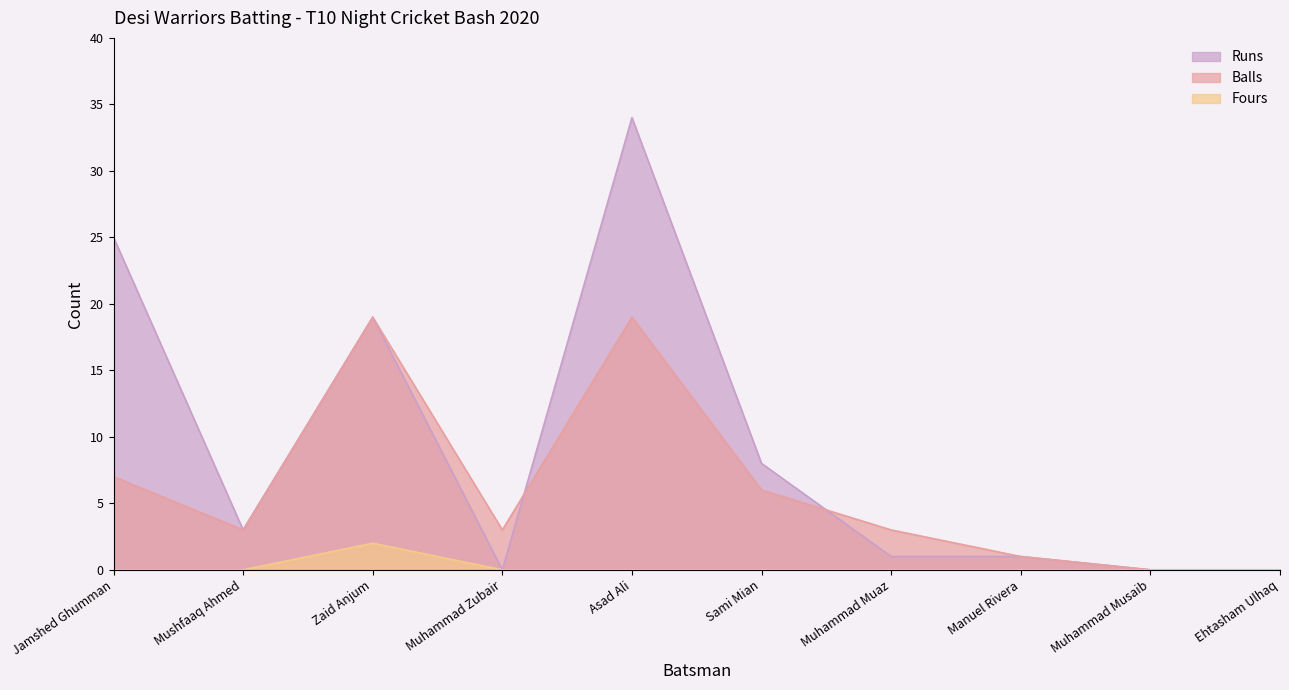

What position from the right is Muhammad Zubair?

7